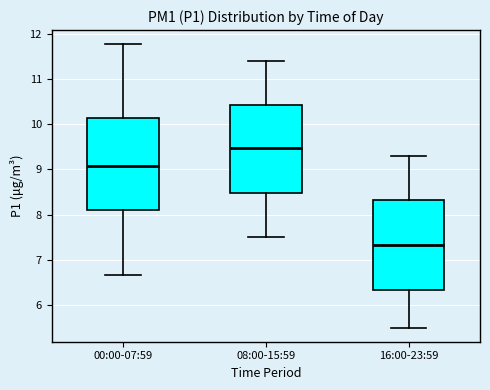

Where does the median line of the box for 16:00-23:59 sit on the y-axis? The values are not printed on the chart, so give them approximately, as read against the axis.

7.3